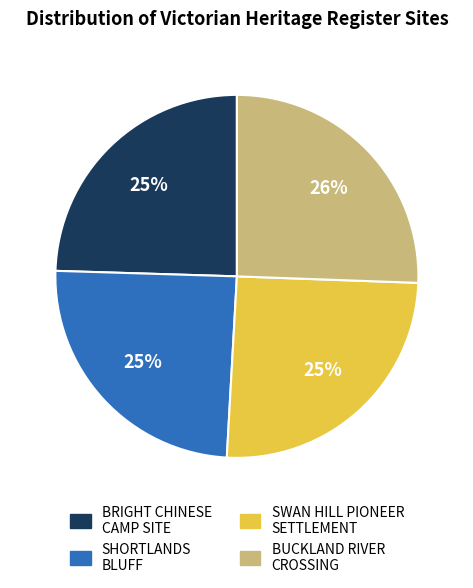

Do SHORTLANDS BLUFF and BRIGHT CHINESE CAMP SITE together represent more than half of the pie?

No